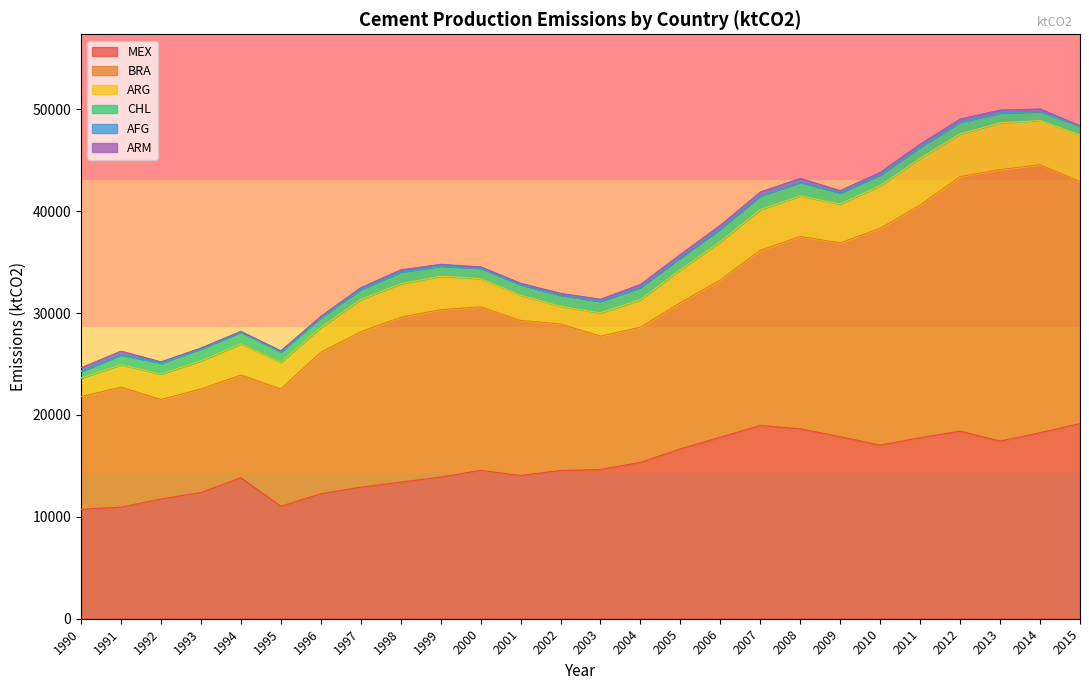

What is the lowest value of the BRA series?

9770.0